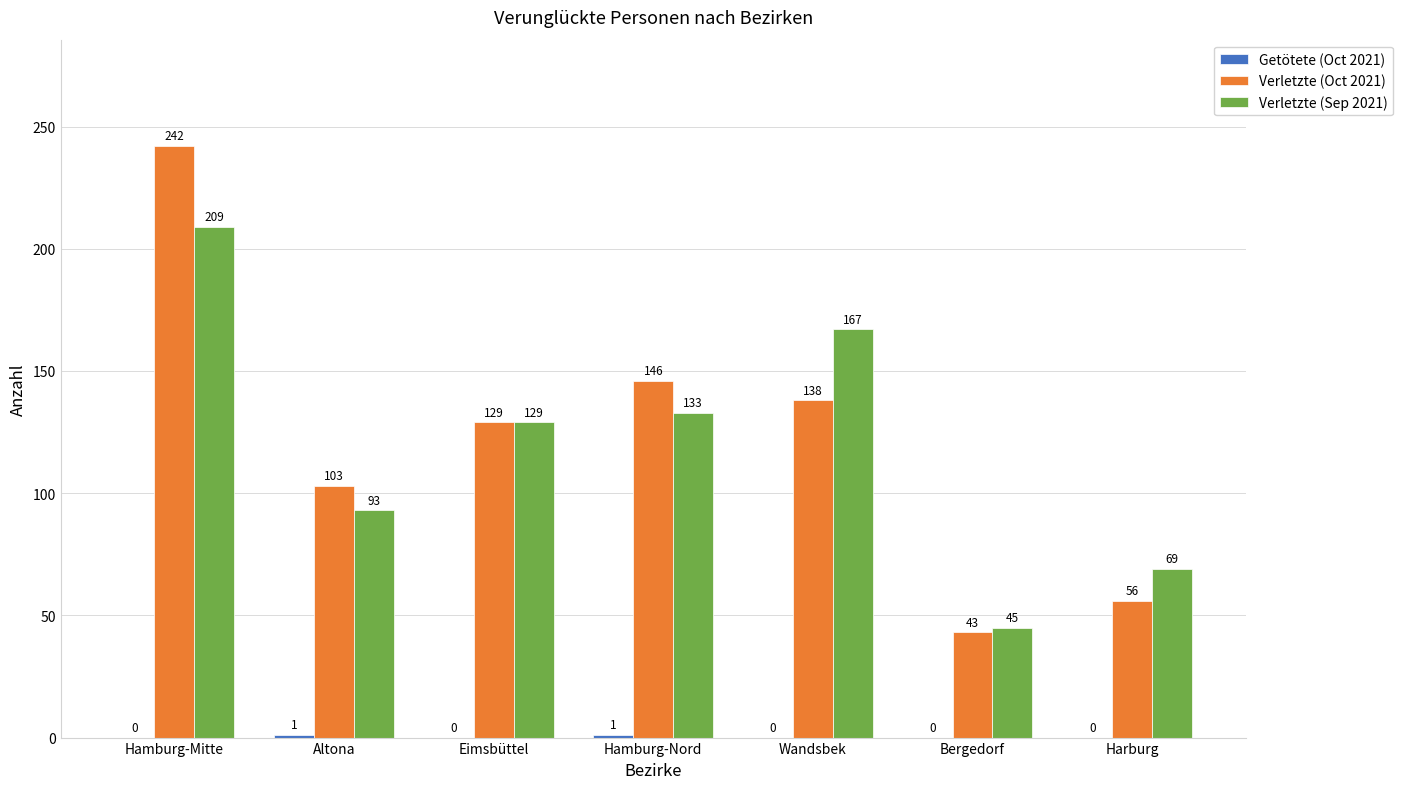

Read the Verletzte (Oct 2021) value at Harburg, to the nearest 50.

50